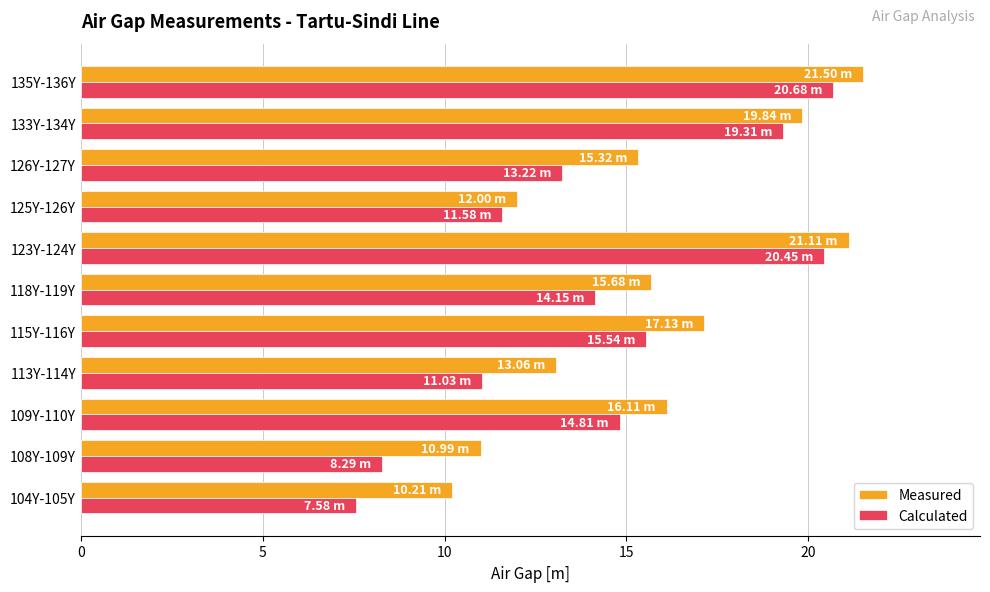

How many values in the Measured series exceed 15?

7